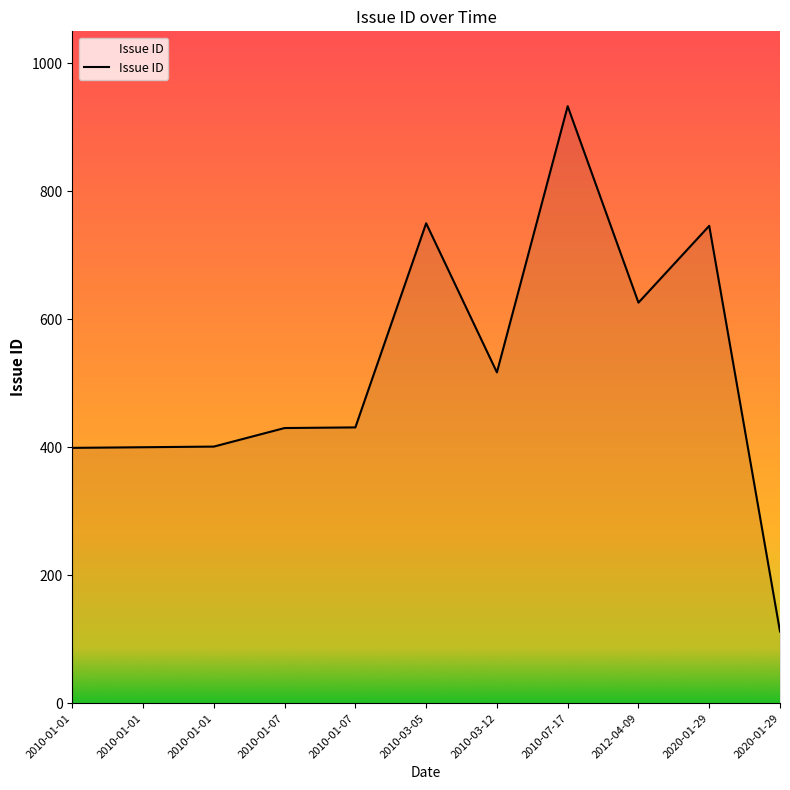

At which category does the data reach its first local valley?

2010-03-12